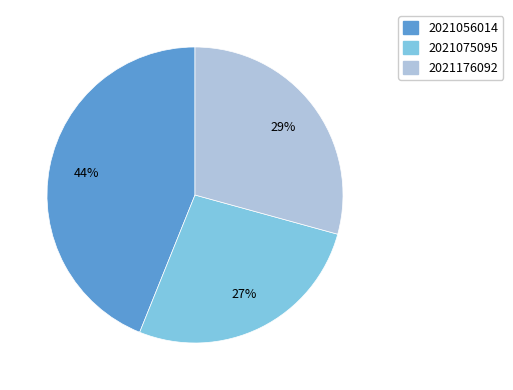

Between 2021176092 and 2021056014, which is larger?

2021056014